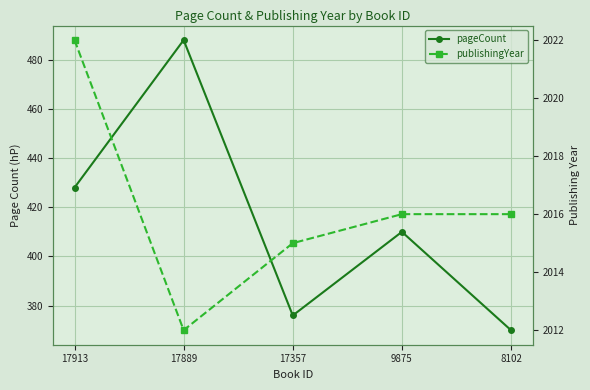

Where is the first local maximum for pageCount?

17889